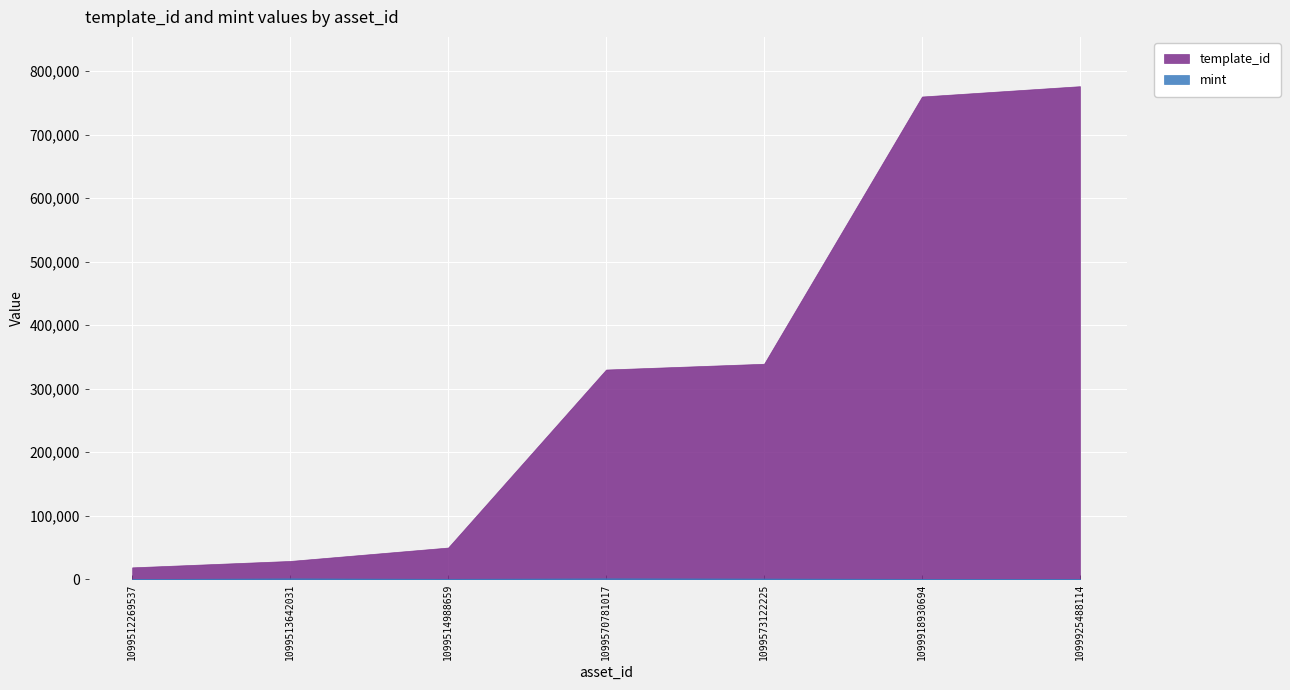

Between 1099512269537 and 1099514988659, which series saw the biggest shift?

template_id